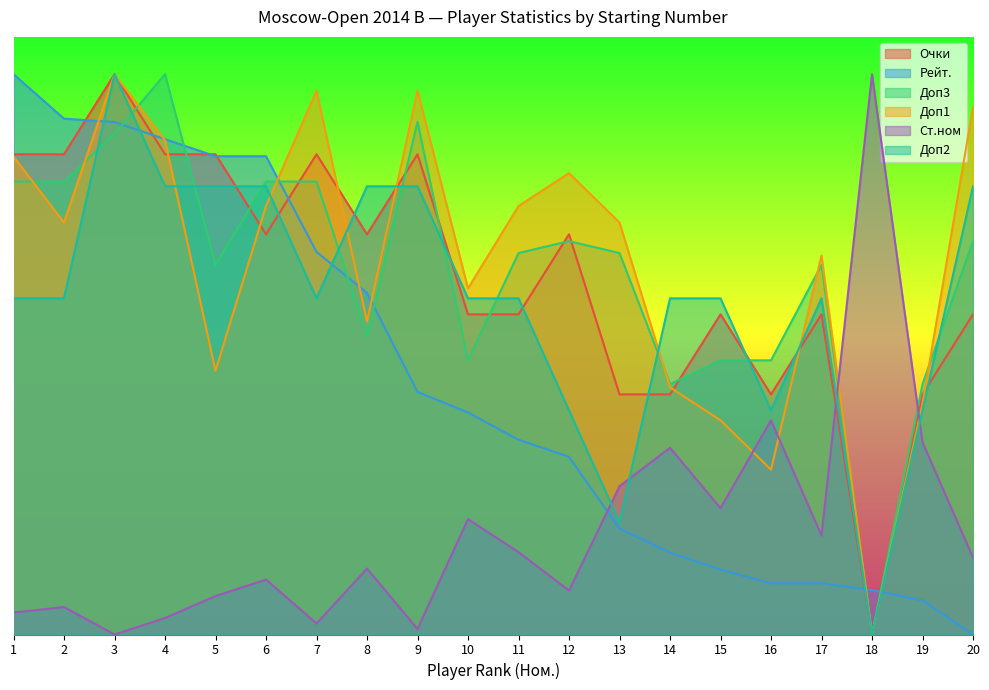

At 11, list the series in order from largest to smallest.

Доп1, Доп3, Доп2, Очки, Рейт., Ст.ном